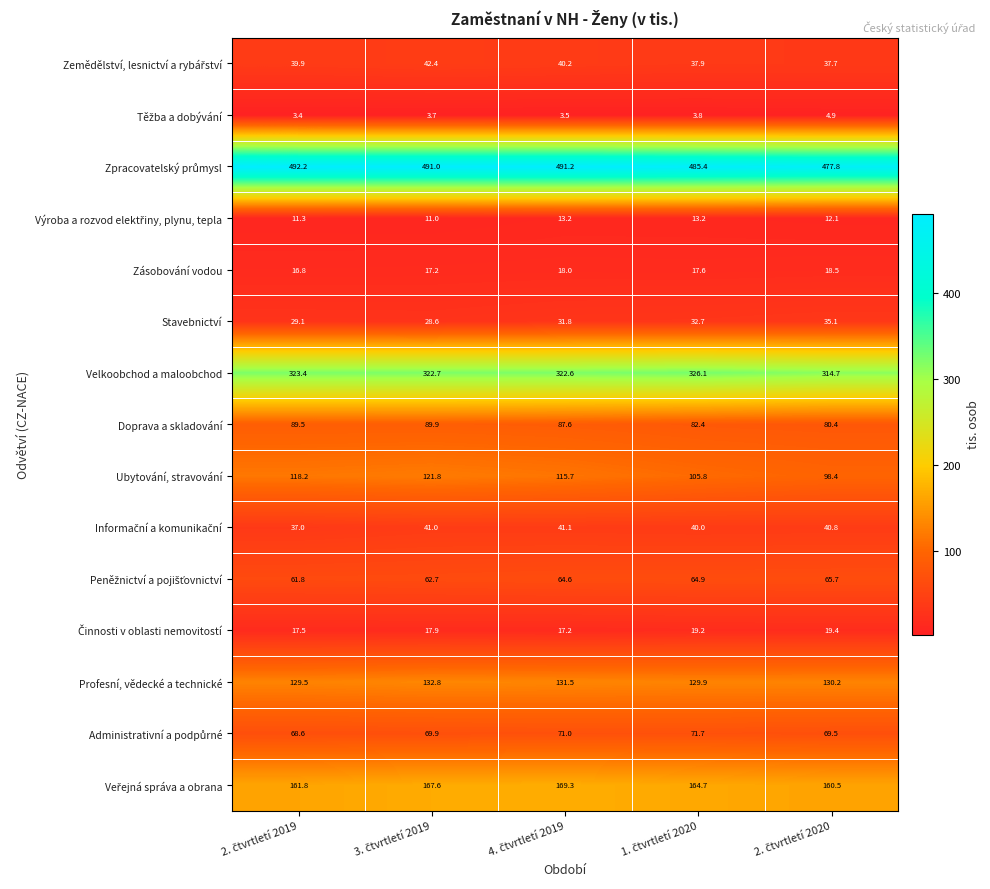

At how many categories does at least one series exceed 127?

5